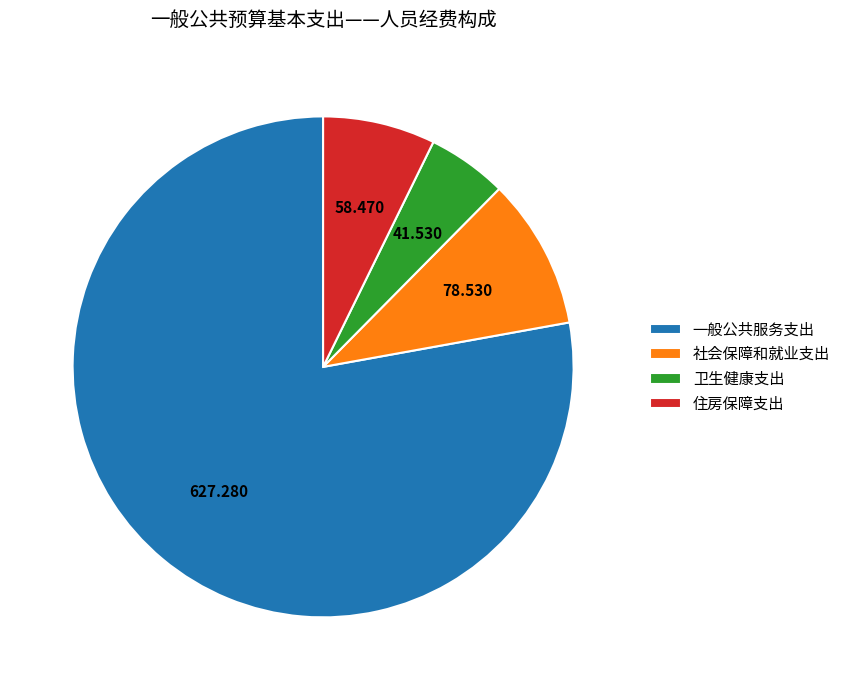

Does any single category account for the majority?

Yes